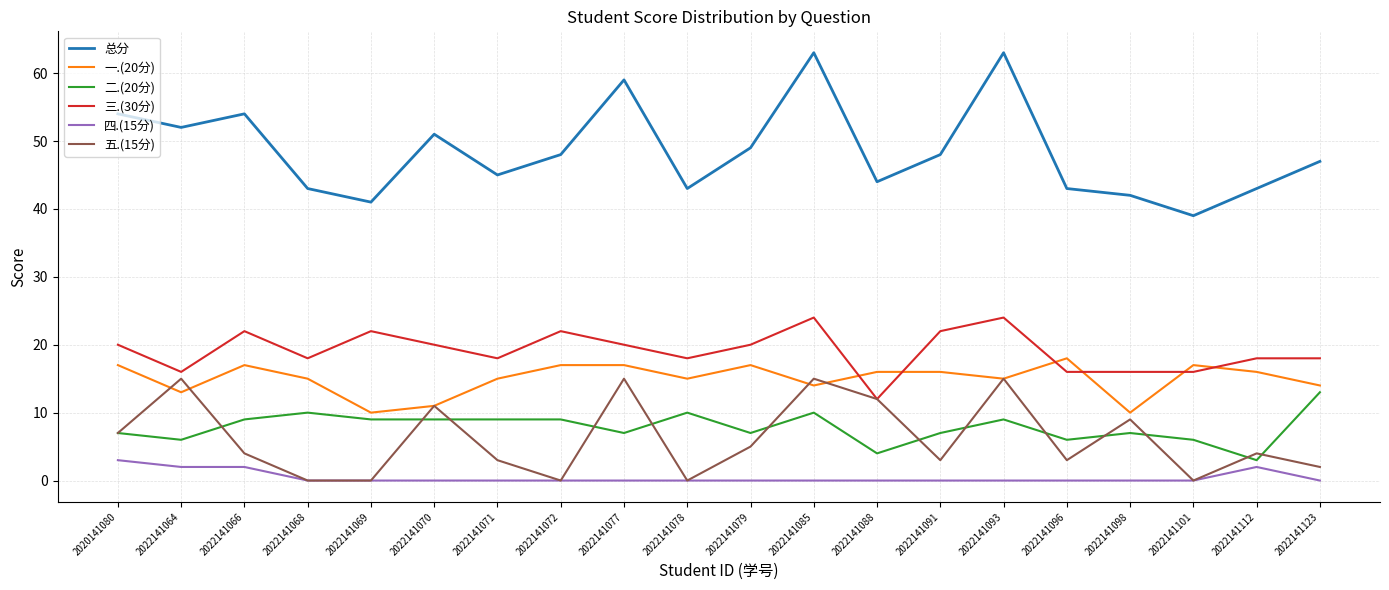

Which series has the widest spread of values?

总分